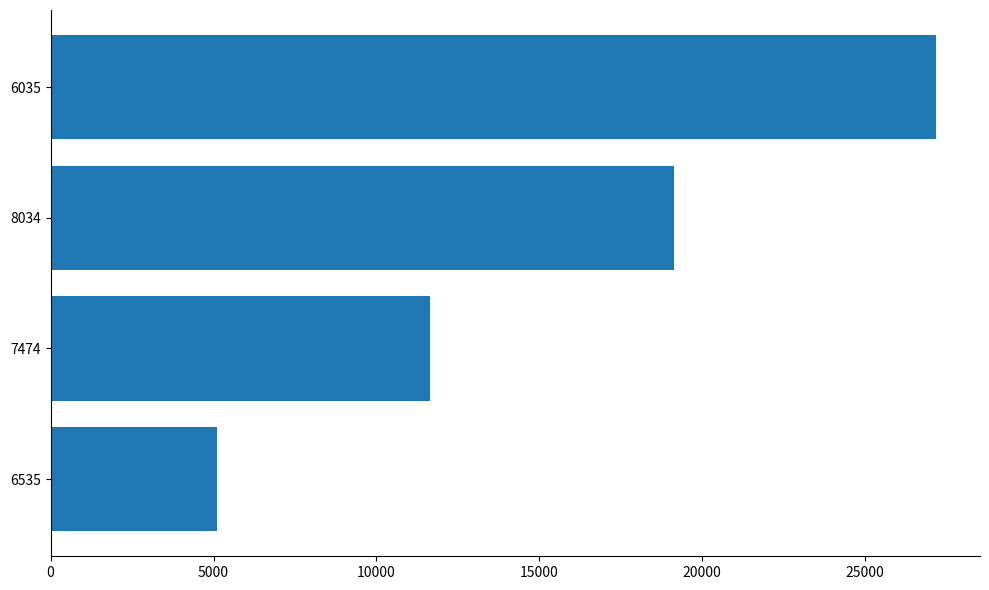

Which has a higher value, 6535 or 7474?

7474